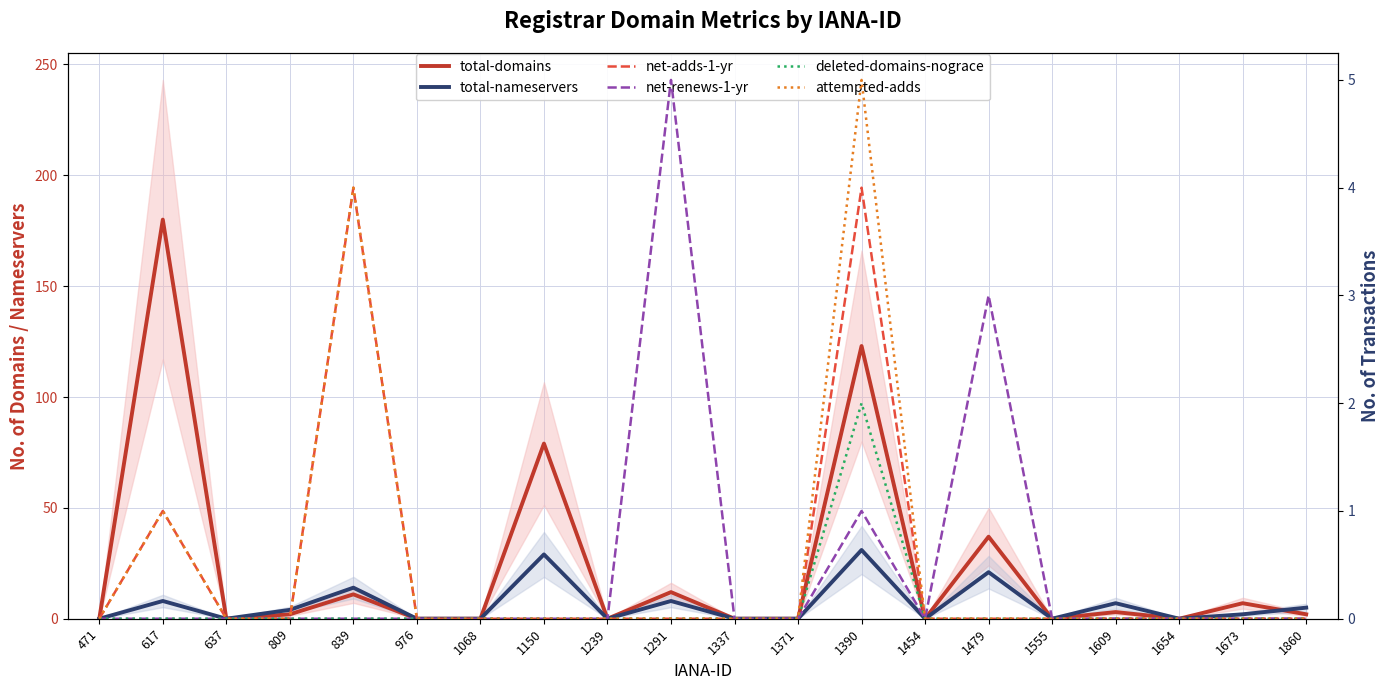

At which category does net-renews-1-yr reach its first local peak?

1291